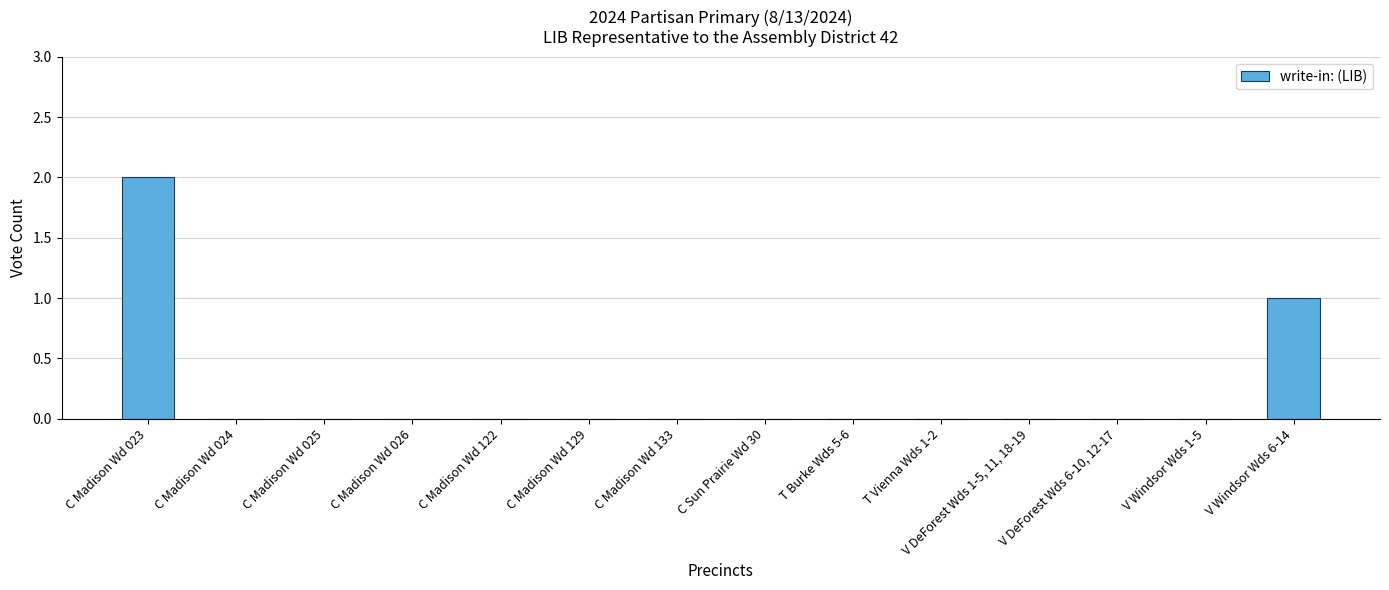

True or false: the data shows -1 at C Madison Wd 026.

False